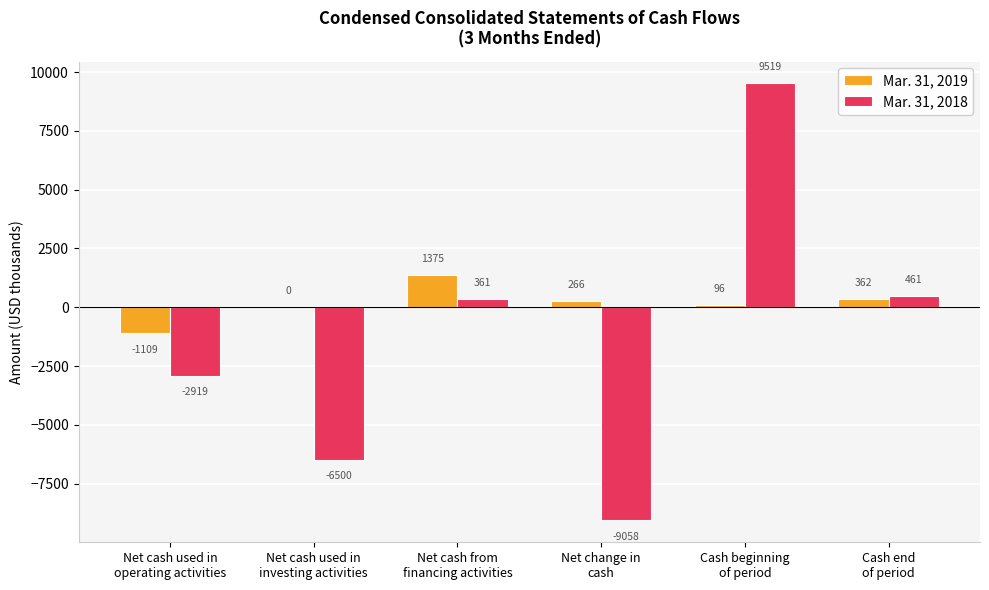

What is the average value of the Mar. 31, 2019 series?

165